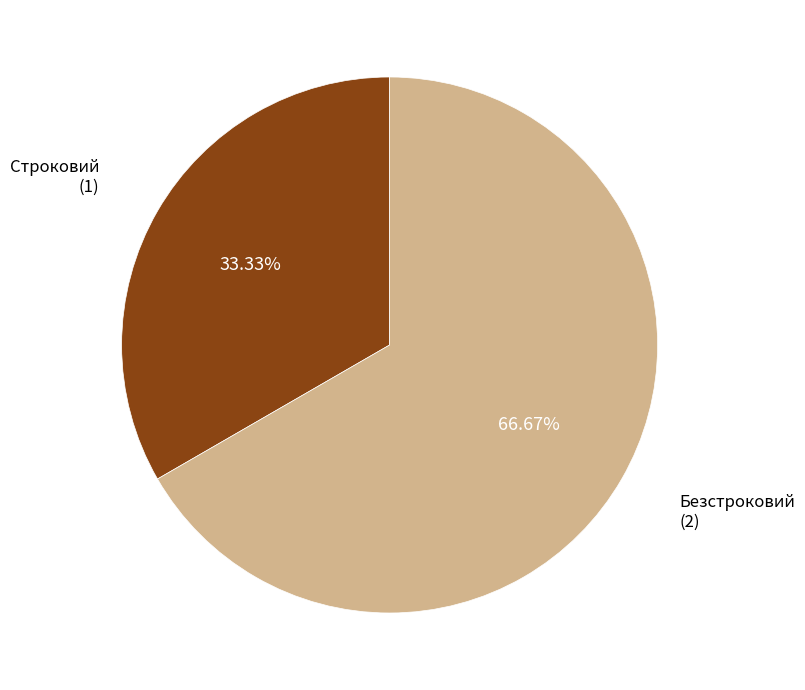

Is there a majority slice in this chart?

Yes